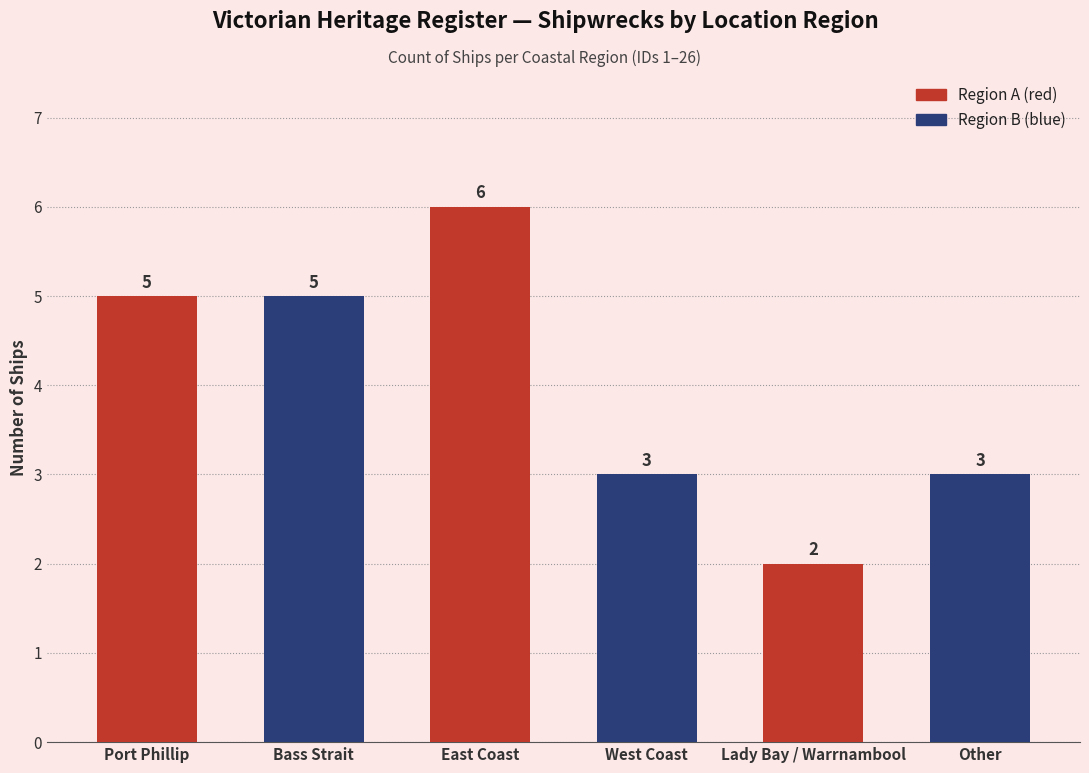

What is the difference between the second highest and second lowest values?

2